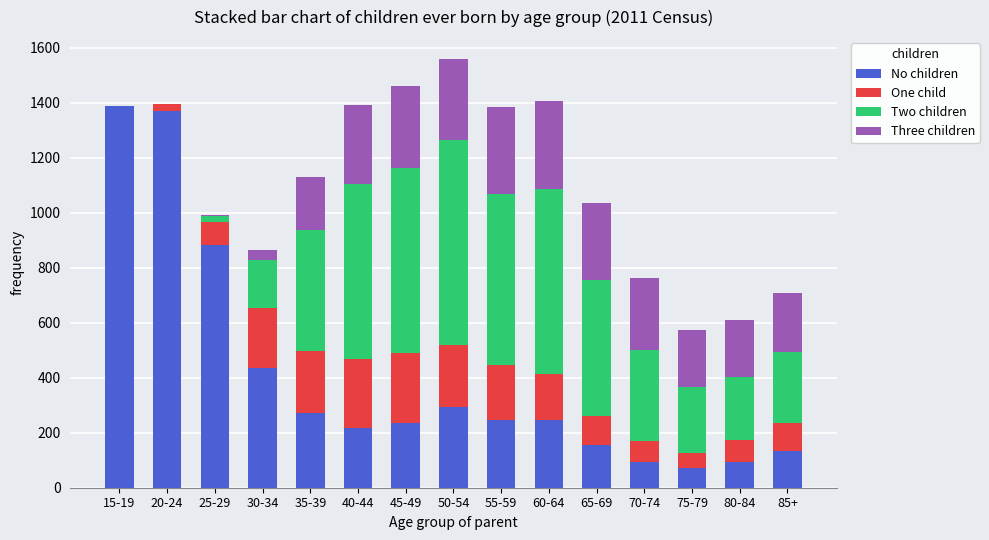

What is the sum of all No children values?

6133